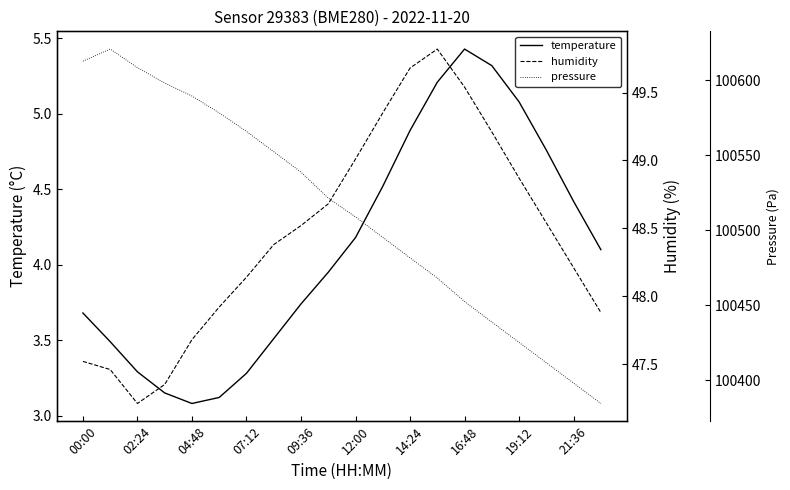

The value of temperature at 19:12 is 5.1. True or false?

True